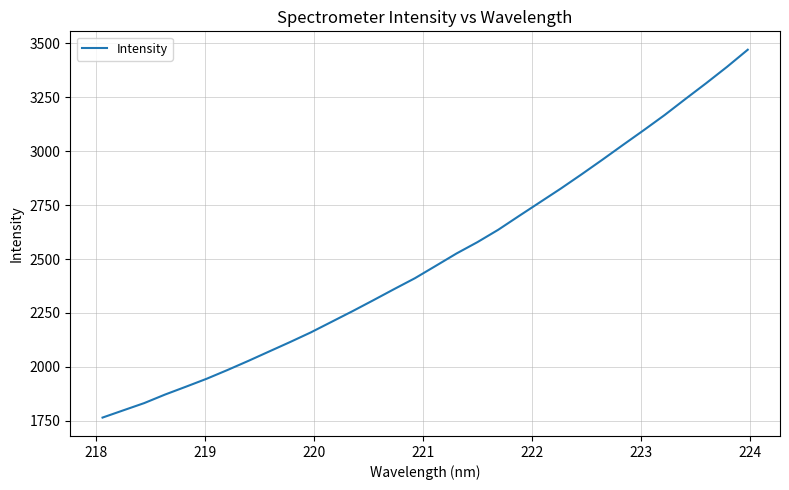

What is the greatest value displayed?

3470.9